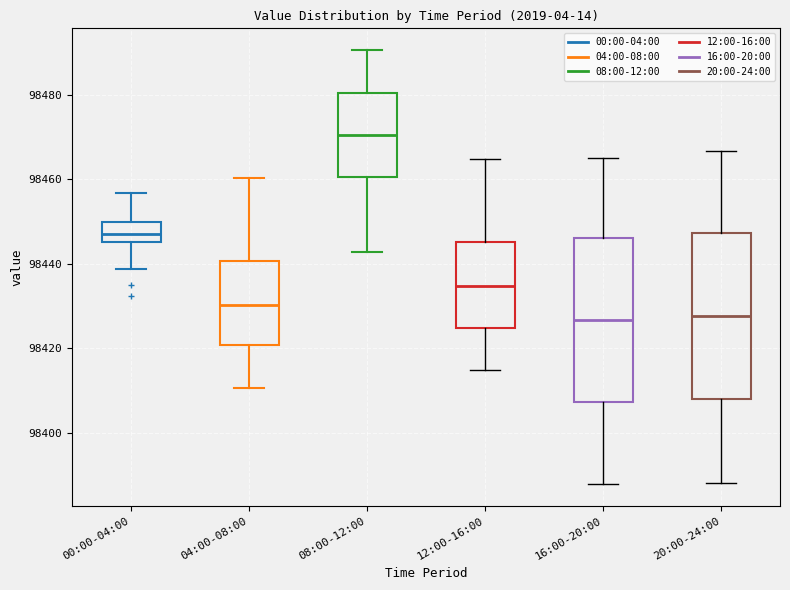

Reading left to right, transcribe this box plot: for each box, give where its median line is, the range the box spans, and where its two whiskers end, as read against the y-axis. The values are not printed on the chart, so give them approximately, as read against the axis.

00:00-04:00: median 98446 (inside the box), box 98446 to 98450, whiskers 98438 to 98456
04:00-08:00: median 98430, box 98420 to 98440, whiskers 98410 to 98460
08:00-12:00: median 98470, box 98460 to 98480, whiskers 98442 to 98490
12:00-16:00: median 98434, box 98424 to 98446, whiskers 98414 to 98464
16:00-20:00: median 98426, box 98408 to 98446, whiskers 98388 to 98466
20:00-24:00: median 98428, box 98408 to 98448, whiskers 98388 to 98466